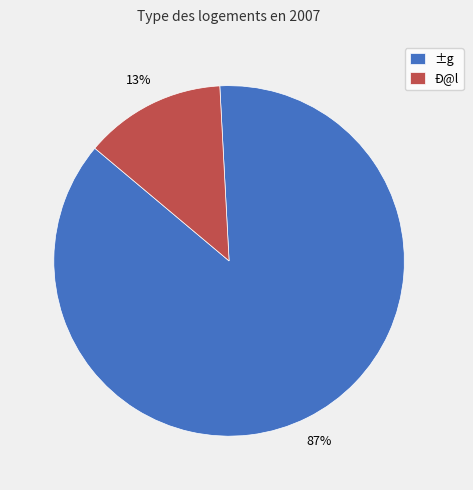

To the nearest percent, what is the combined percentage of Ð@l and ±g?

100%